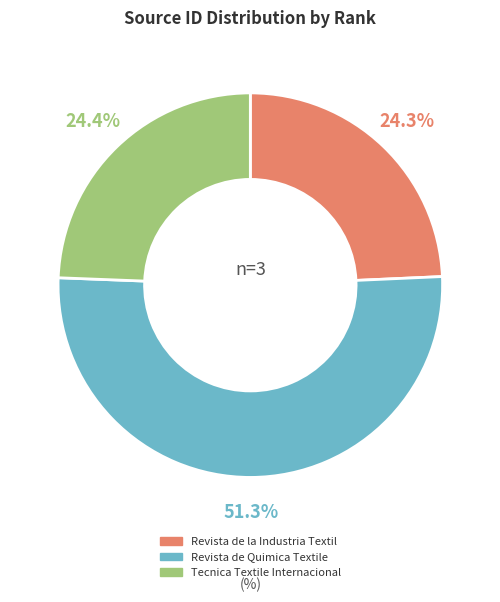

What is the largest slice in the pie chart?

Revista de Quimica Textile